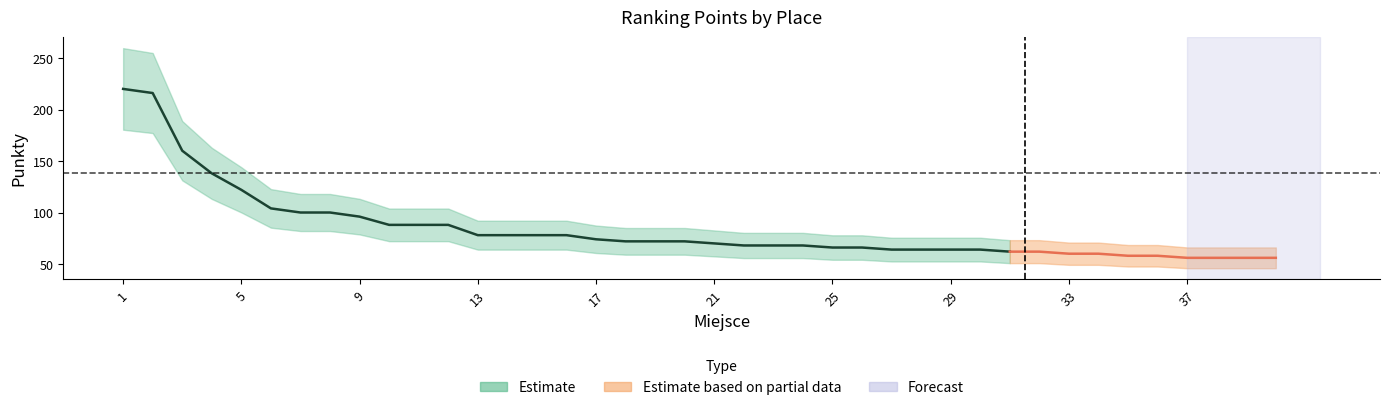

Rank the categories by value from lowest to highest.

37, 38, 39, 40, 35, 36, 33, 34, 31, 32, 27, 28, 29, 30, 25, 26, 22, 23, 24, 21, 18, 19, 20, 17, 13, 14, 15, 16, 10, 11, 12, 9, 7, 8, 6, 5, 4, 3, 2, 1